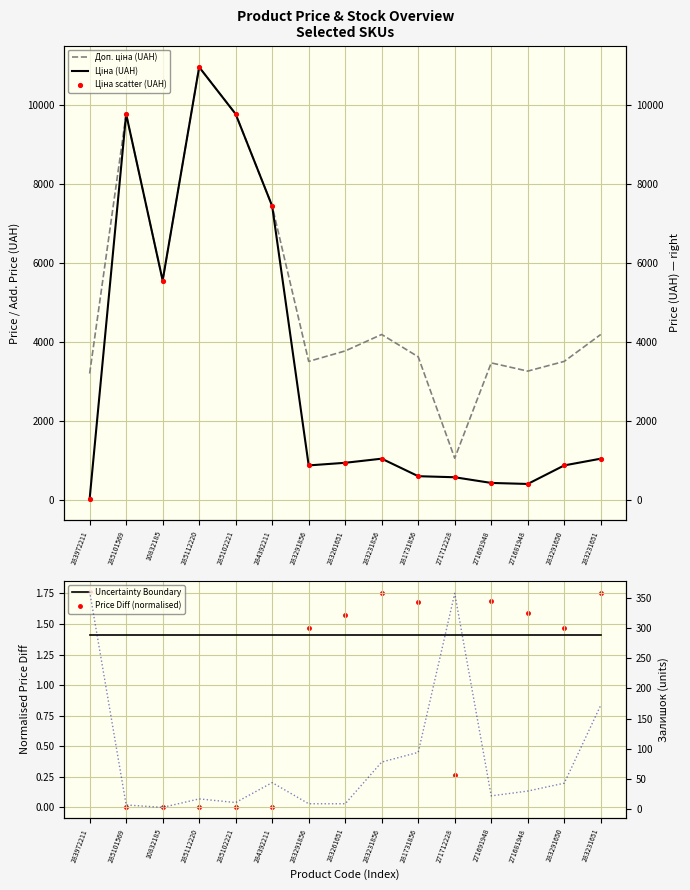

Which series has the widest spread of Y values?

Ціна (UAH)